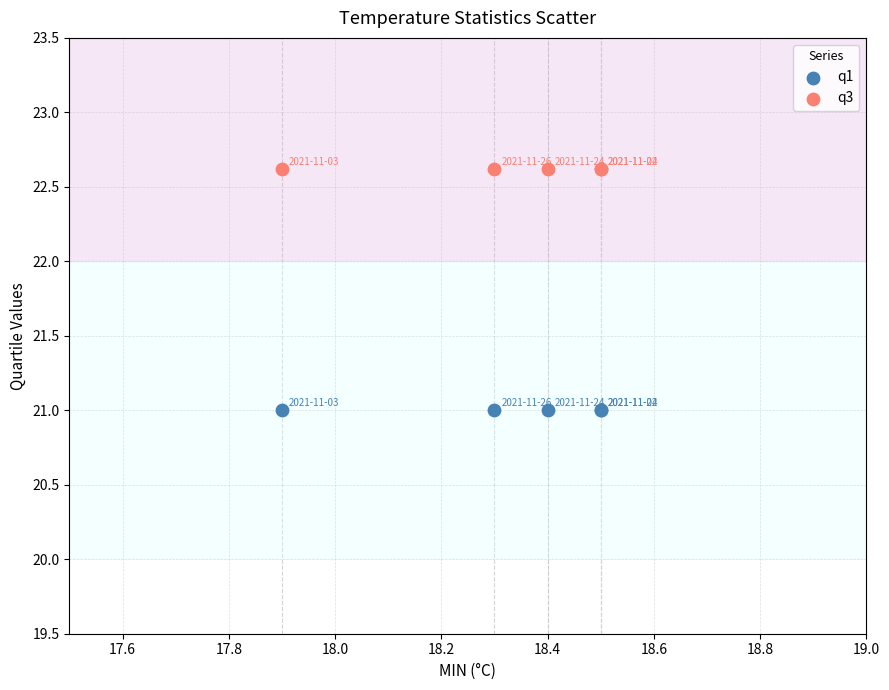

Which series contains the lowest Y value?

q1